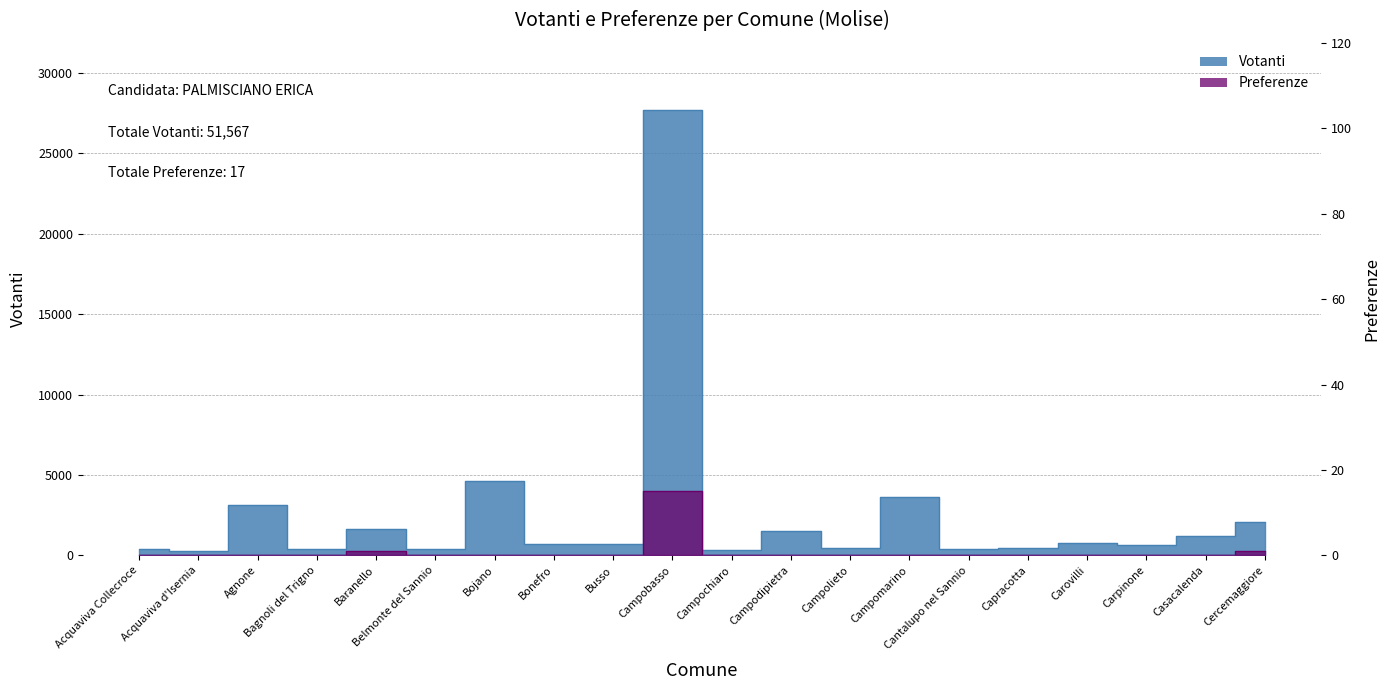

Between Agnone and Bagnoli del Trigno, which series saw the biggest shift?

Votanti